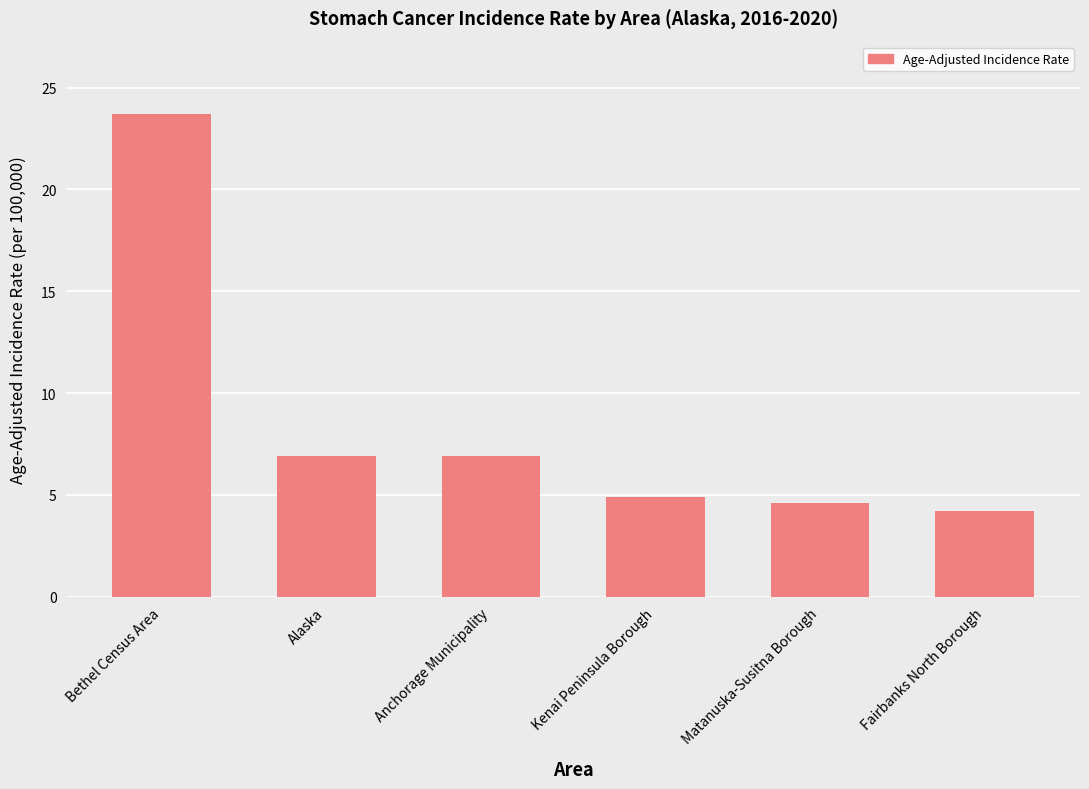

Count the number of data series in this chart.

1